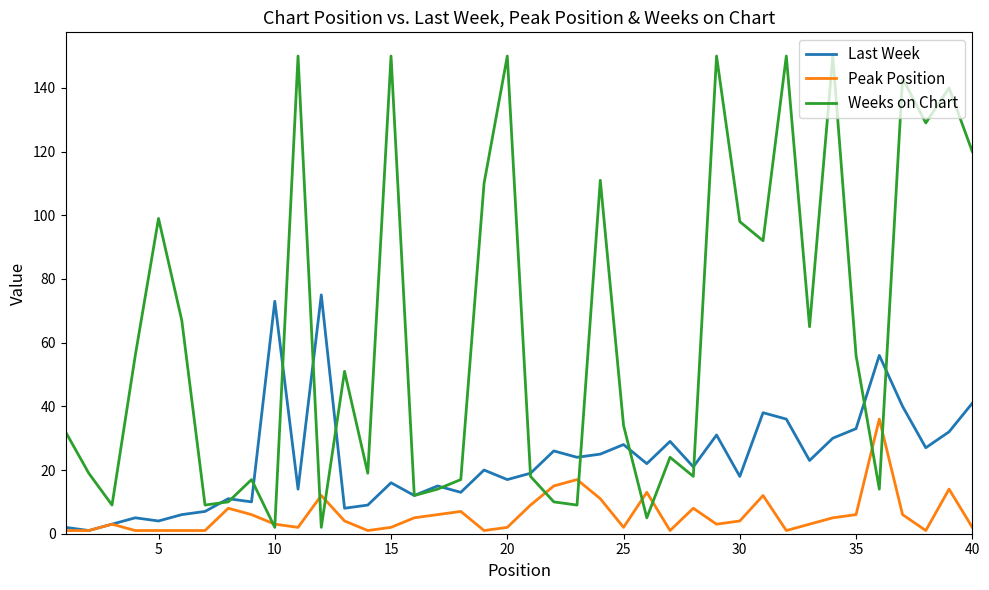

Which series has the largest range (max minus min)?

Weeks on Chart